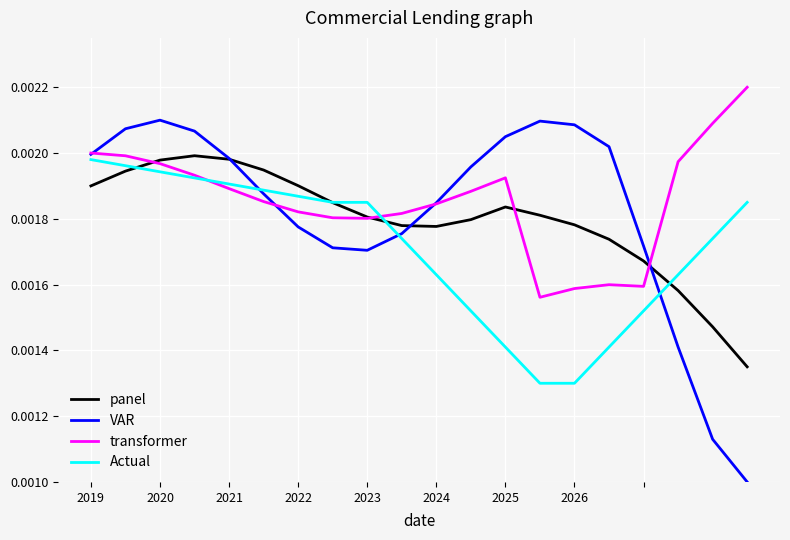

Which series has the largest total across all categories?

transformer